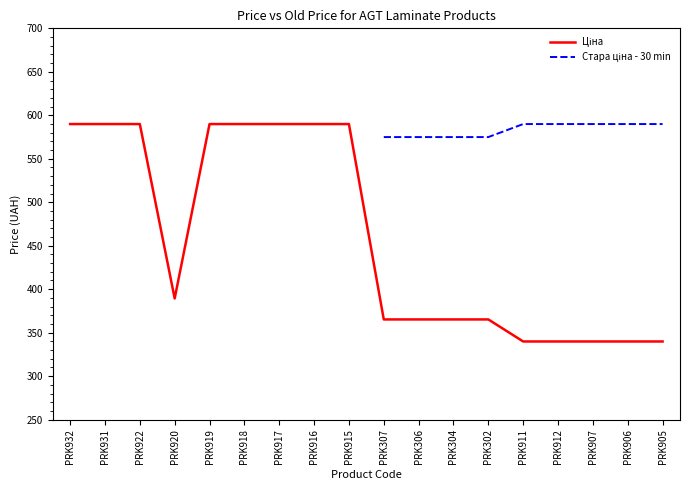

What is the value of the Ціна point at the 6th from the left?

589.9